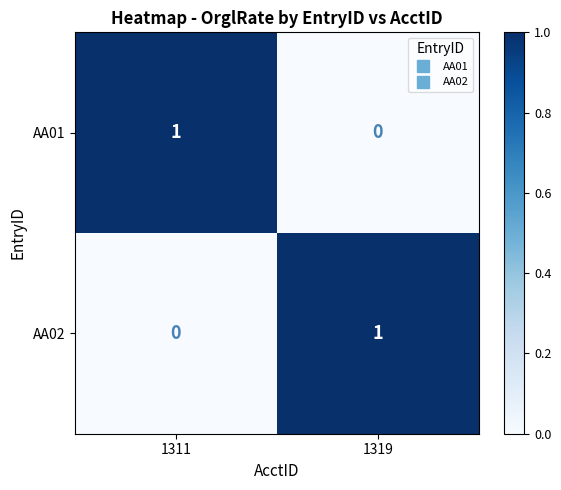

Rank the categories by AA02 value from highest to lowest.

1319, 1311